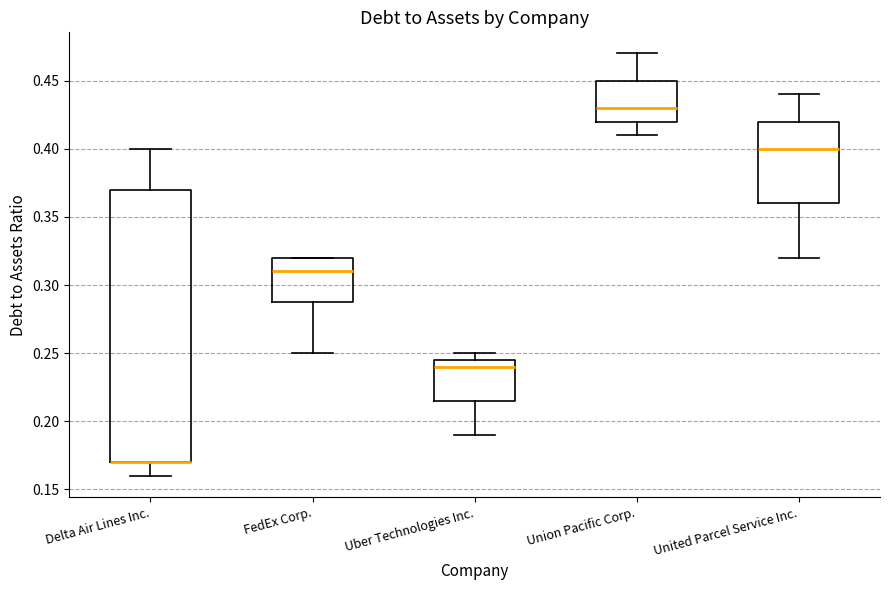

Reading left to right, transcribe this box plot: for each box, give where its median line is, the range the box spans, and where its two whiskers end, as read against the y-axis. The values are not printed on the chart, so give them approximately, as read against the axis.

Delta Air Lines Inc.: median 0.170 (drawn on the box's lower edge), box 0.170 to 0.370, whiskers 0.160 to 0.400
FedEx Corp.: median 0.310, box 0.290 to 0.320, whiskers 0.250 to 0.320
Uber Technologies Inc.: median 0.240, box 0.215 to 0.245, whiskers 0.190 to 0.250
Union Pacific Corp.: median 0.430, box 0.420 to 0.450, whiskers 0.410 to 0.470
United Parcel Service Inc.: median 0.400, box 0.360 to 0.420, whiskers 0.320 to 0.440